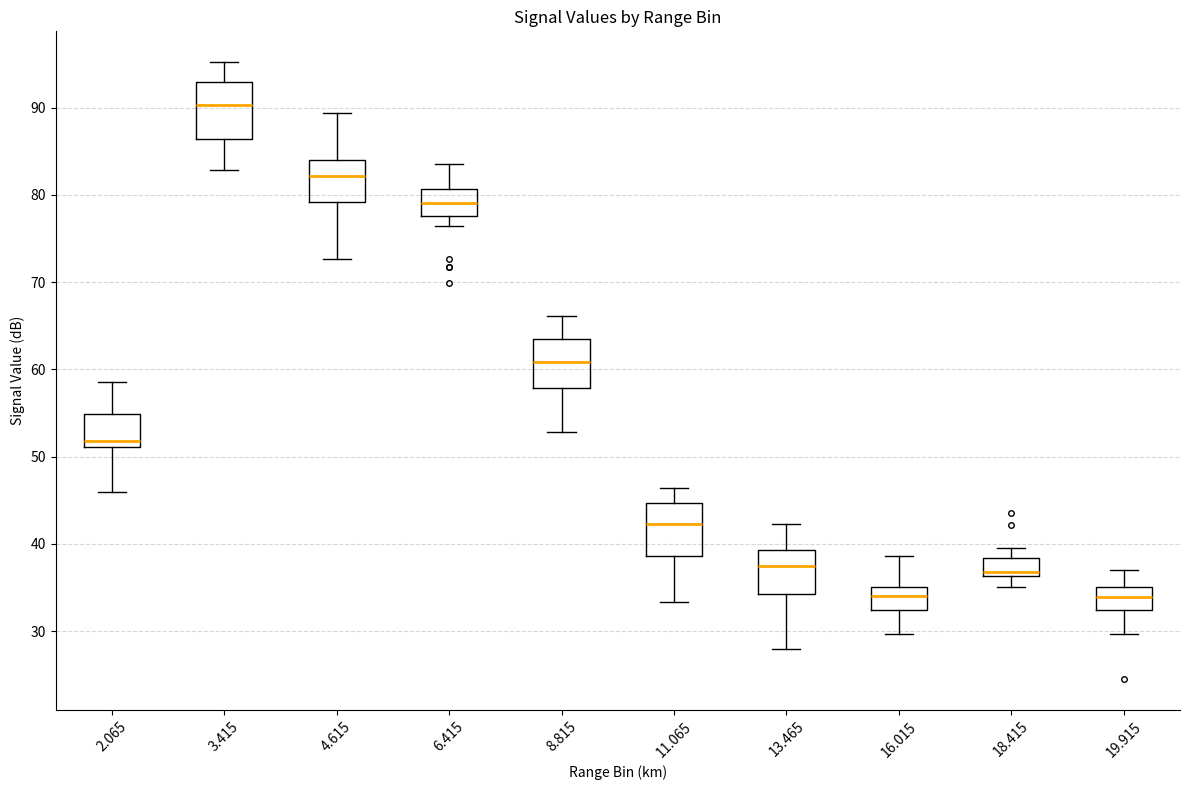

Where does the upper whisker of the box at x = 3.415 end on the y-axis? The values are not printed on the chart, so give them approximately, as read against the axis.

95